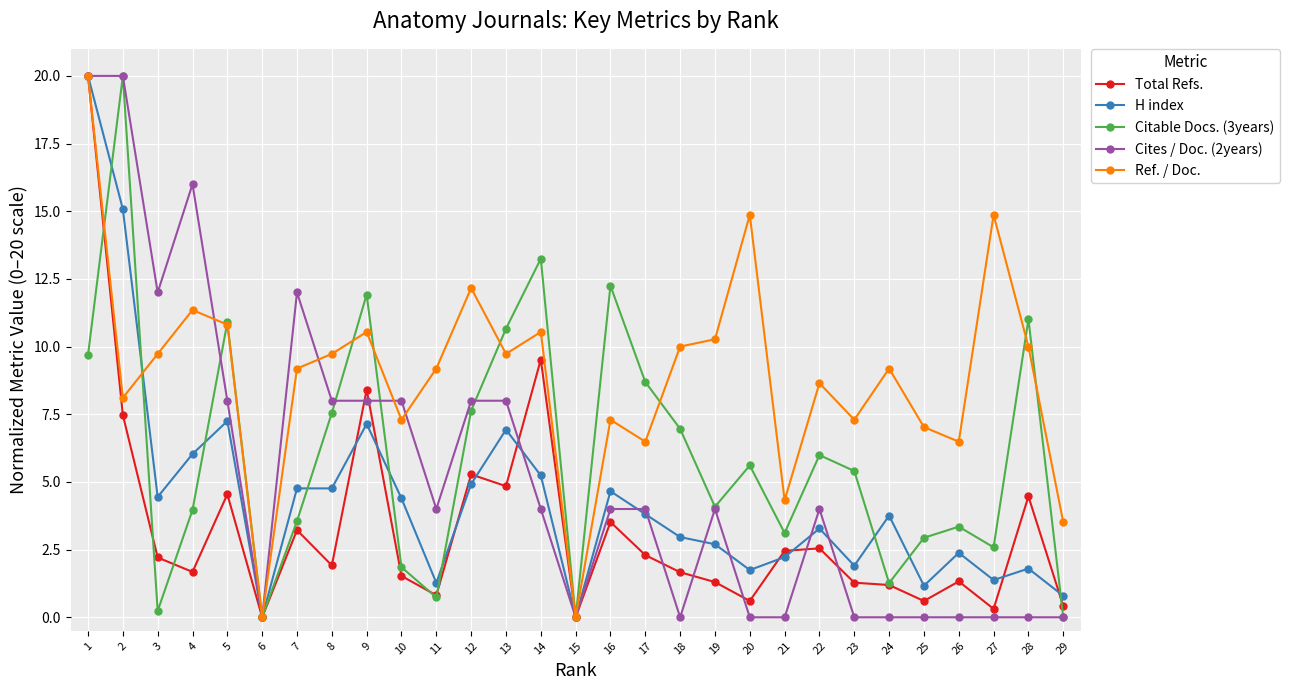

What is the average value of the Cites / Doc. (2years) series?

5.2